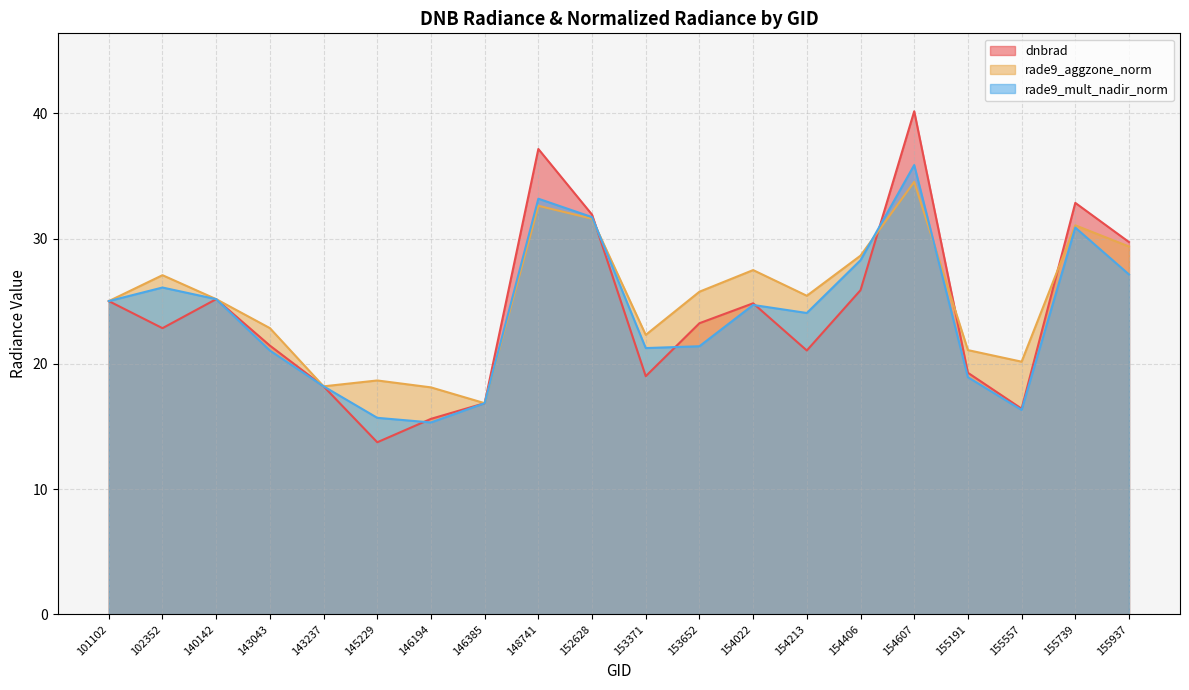

How many lines are shown in the chart?

3